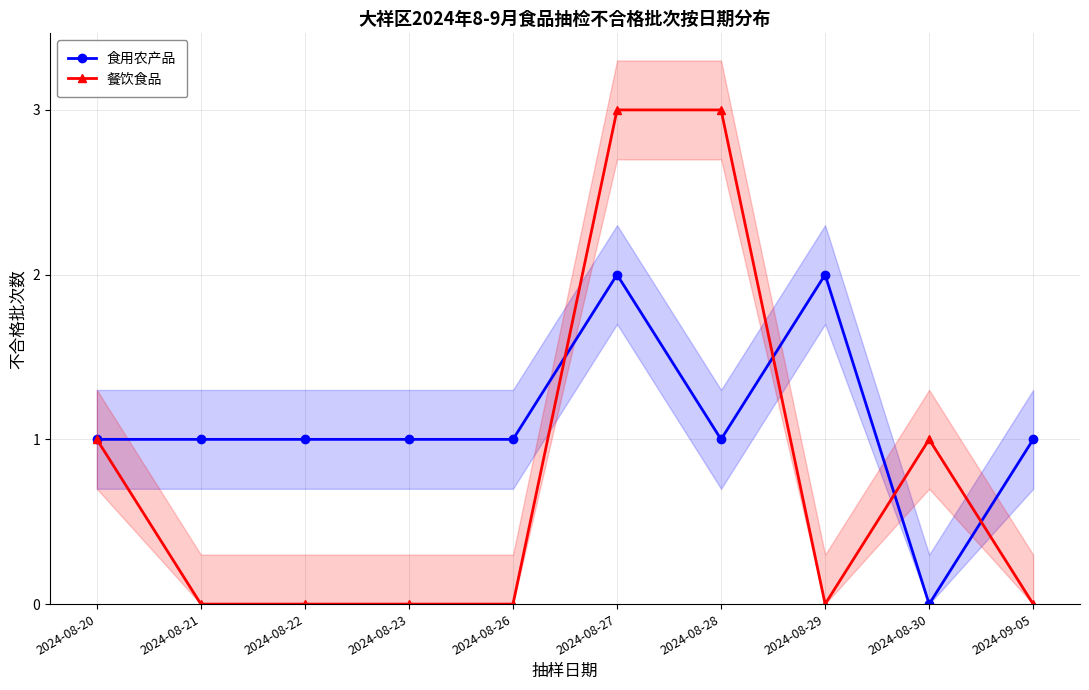

Read the 餐饮食品 value at 2024-08-28.

3